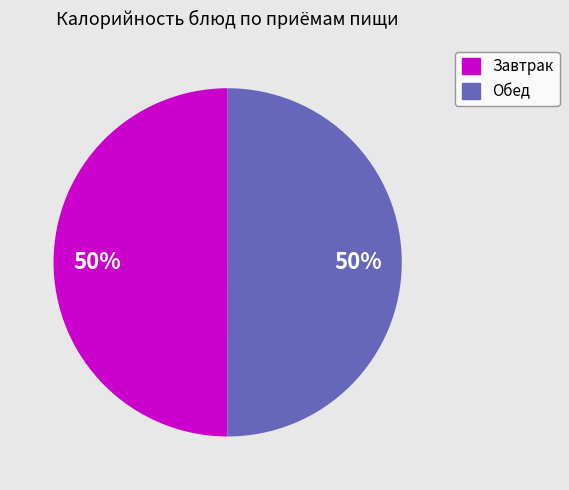

What percentage is the Завтрак slice, to the nearest percent?

50%